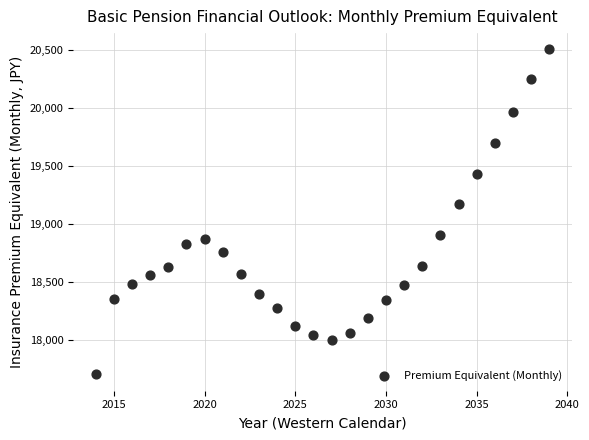

What is the range of X values (max minus min)?

25.0